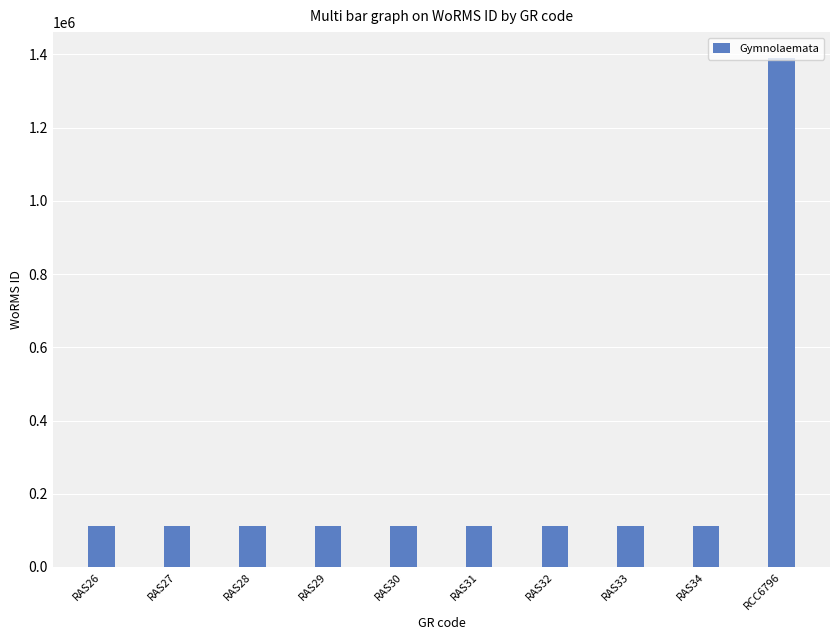

What is the greatest value displayed?

1391477